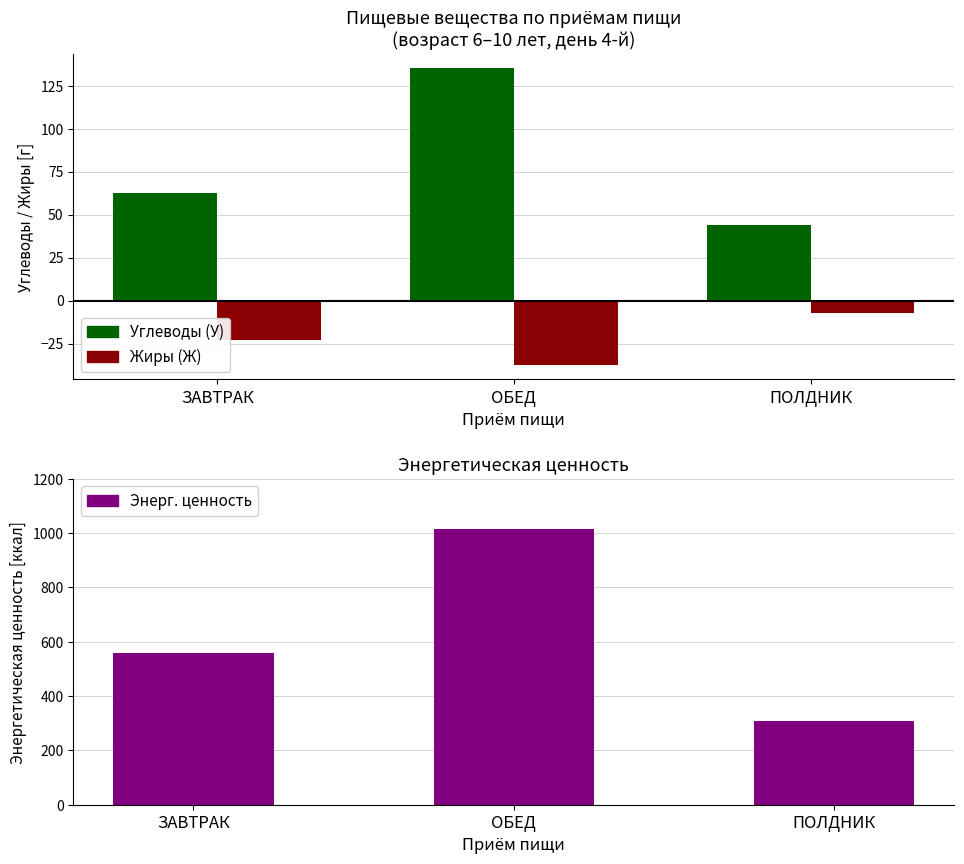

Reading right to left, list all the values displayed in this chart.

ПОЛДНИК=308.5	ОБЕД=1013.7	ЗАВТРАК=557.0